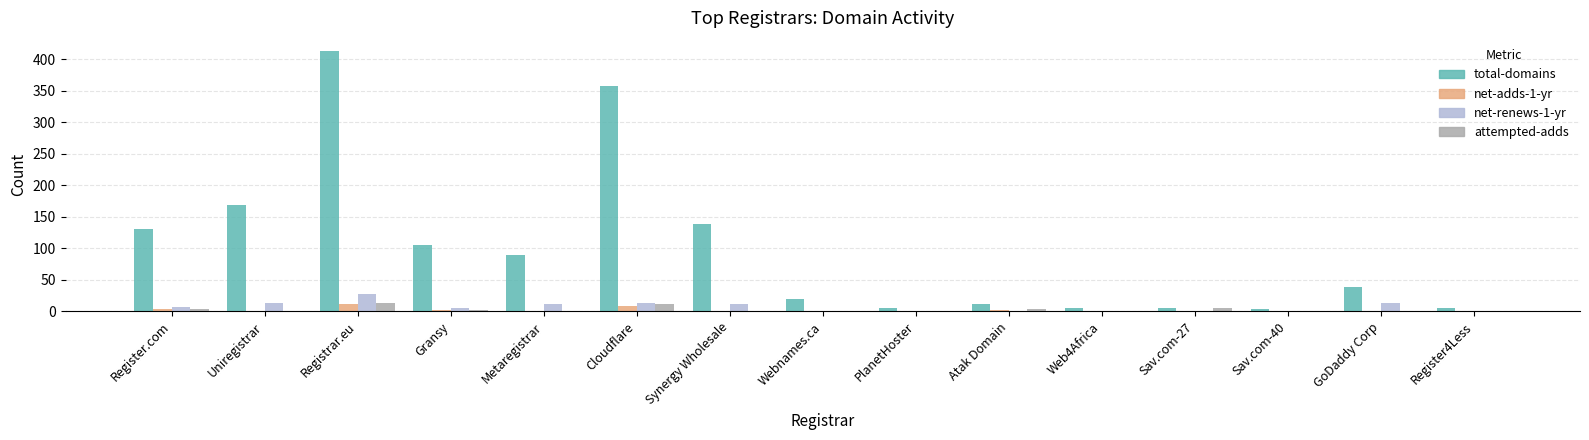

What are all the series names shown in the legend?

total-domains, net-adds-1-yr, net-renews-1-yr, attempted-adds